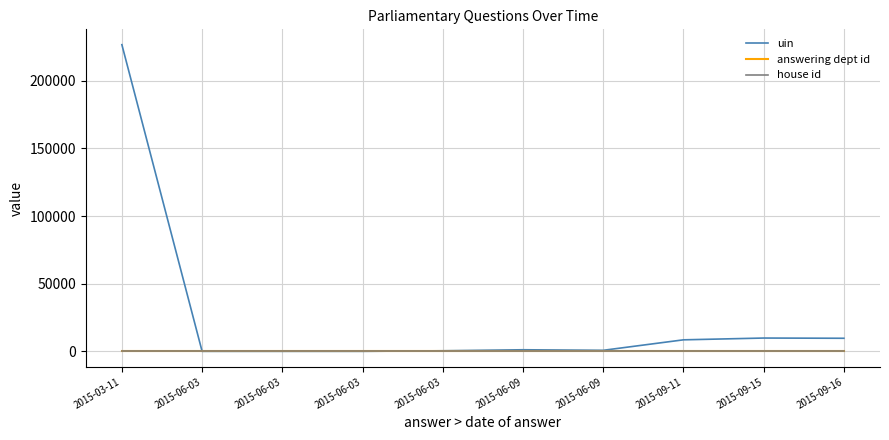

True or false: answering dept id and house id cross at least once.

False